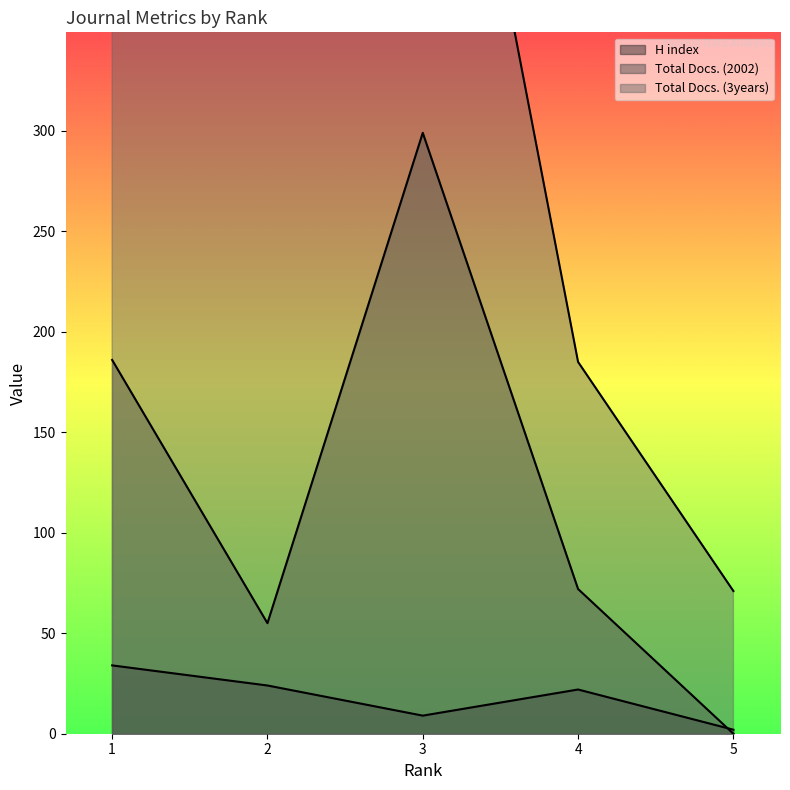

What is the value of the Total Docs. (3years) point at the 5th from the left?

71